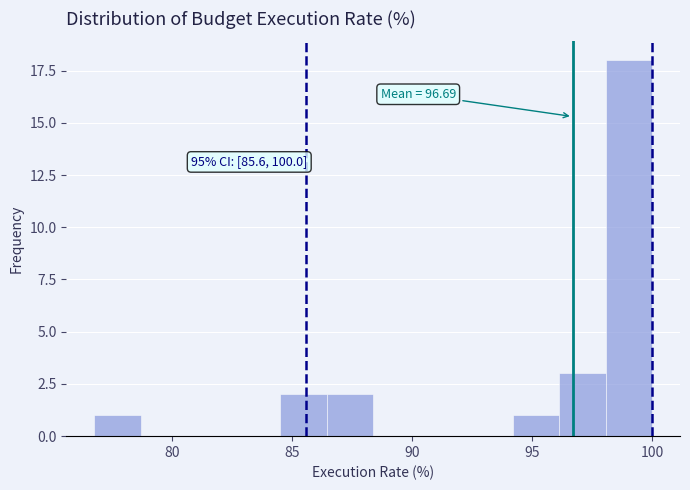

Around what value on the x-axis is the tallest bar? Give the approximate position of its centre, as read against the axis.

99.0